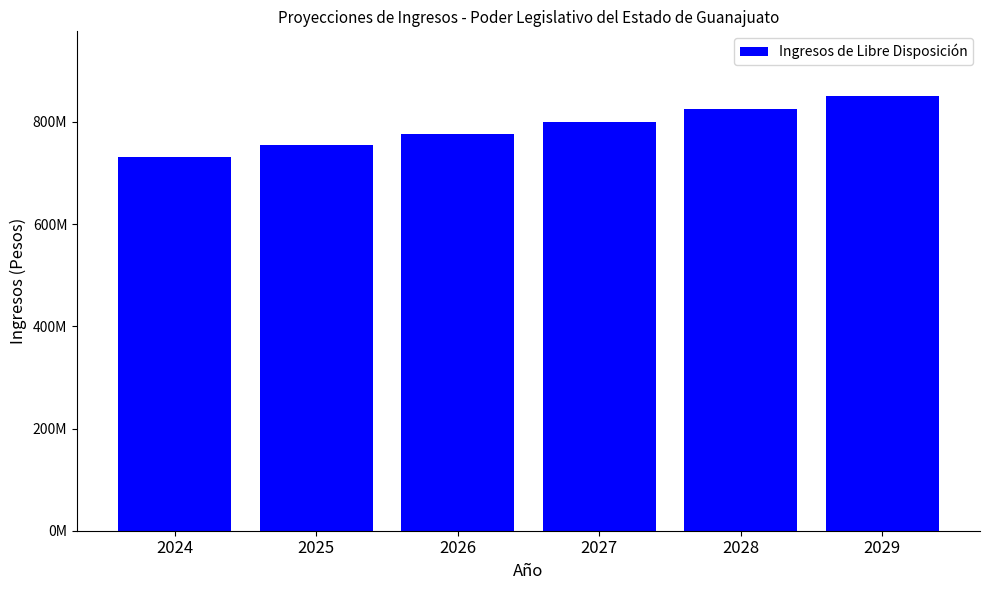

Does the chart contain stacked bars?

No